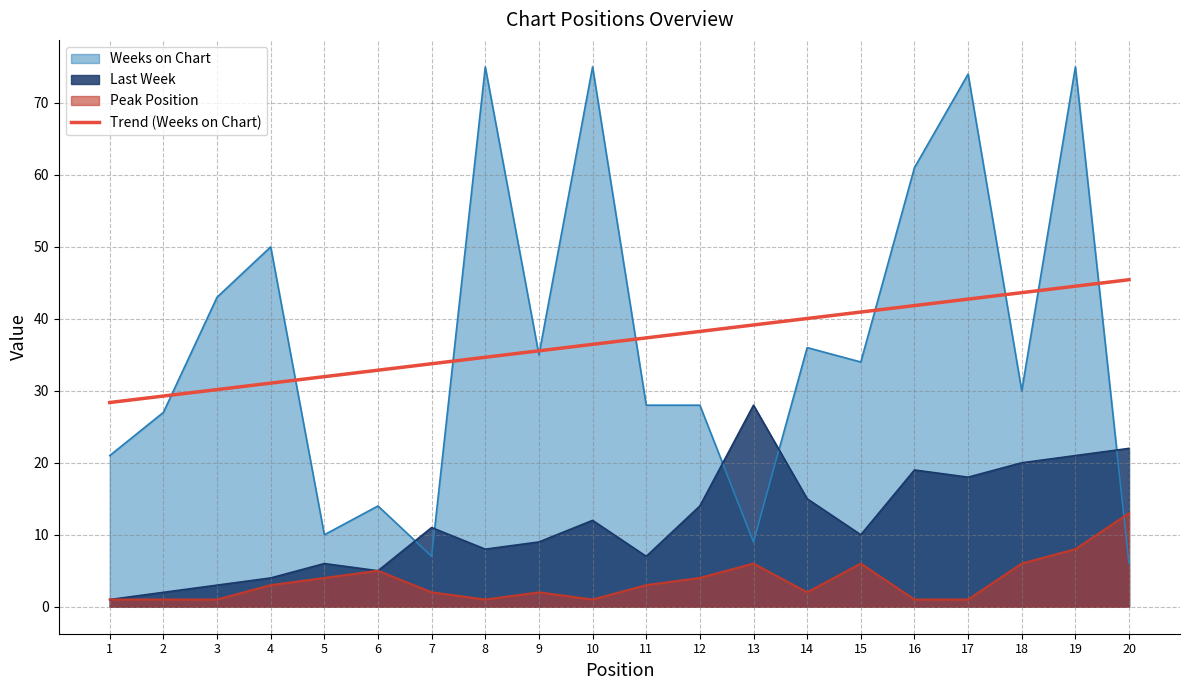

What is the maximum value for Last Week?

28.0